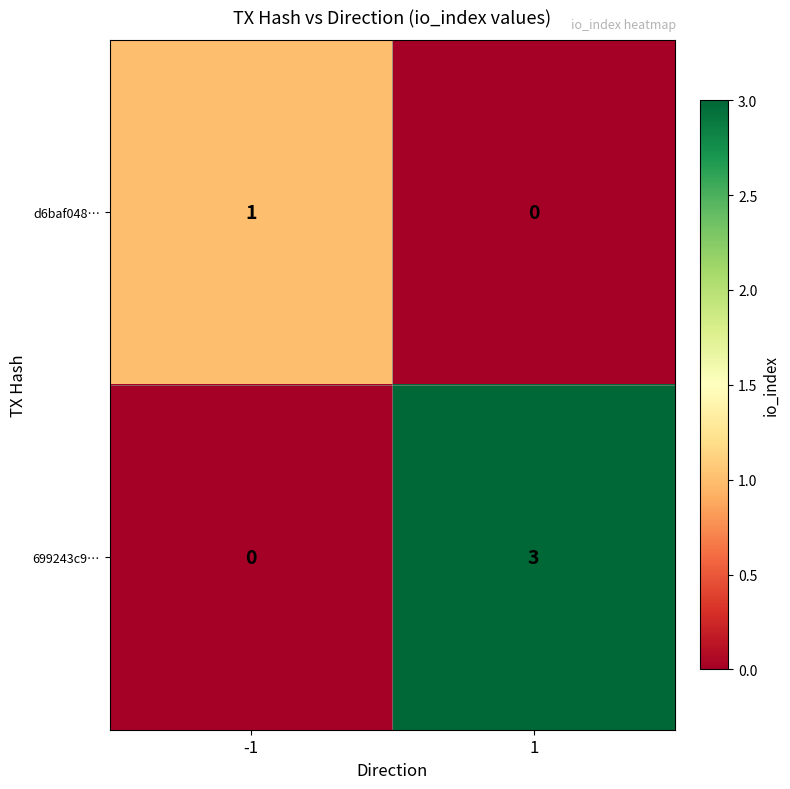

Rank the series at 1 from highest to lowest value.

699243c9…, d6baf048…